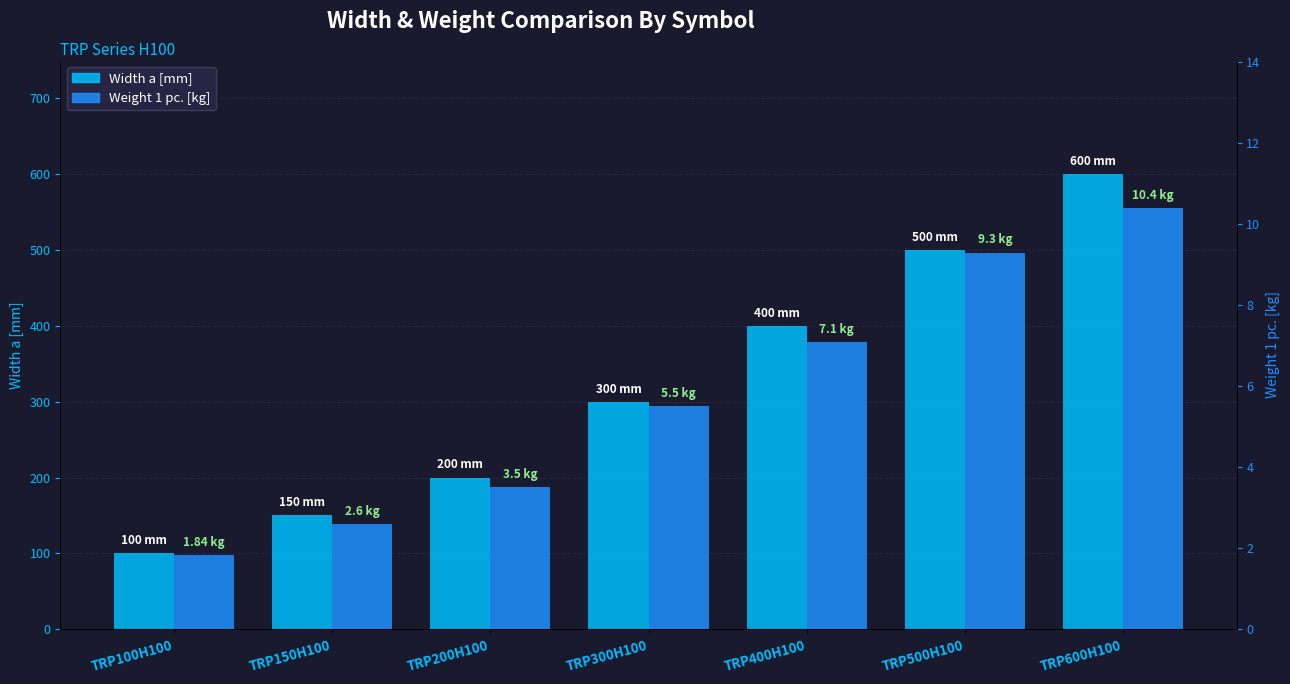

What position from the right is TRP300H100?

4